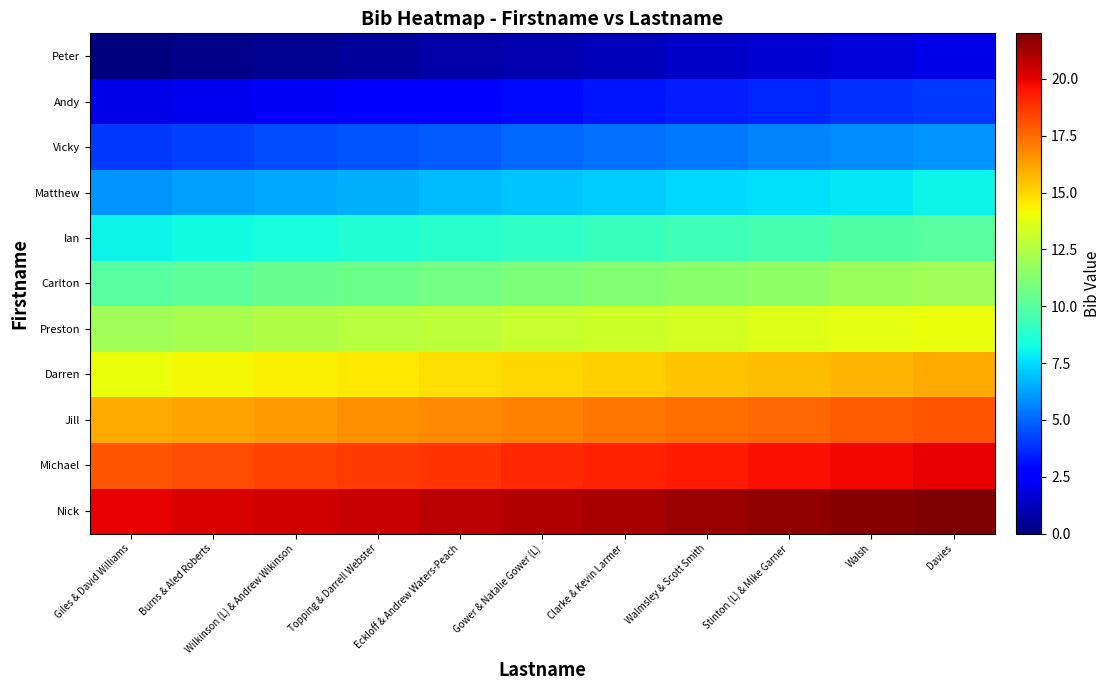

At which category is the sum across all series the highest?

Davies